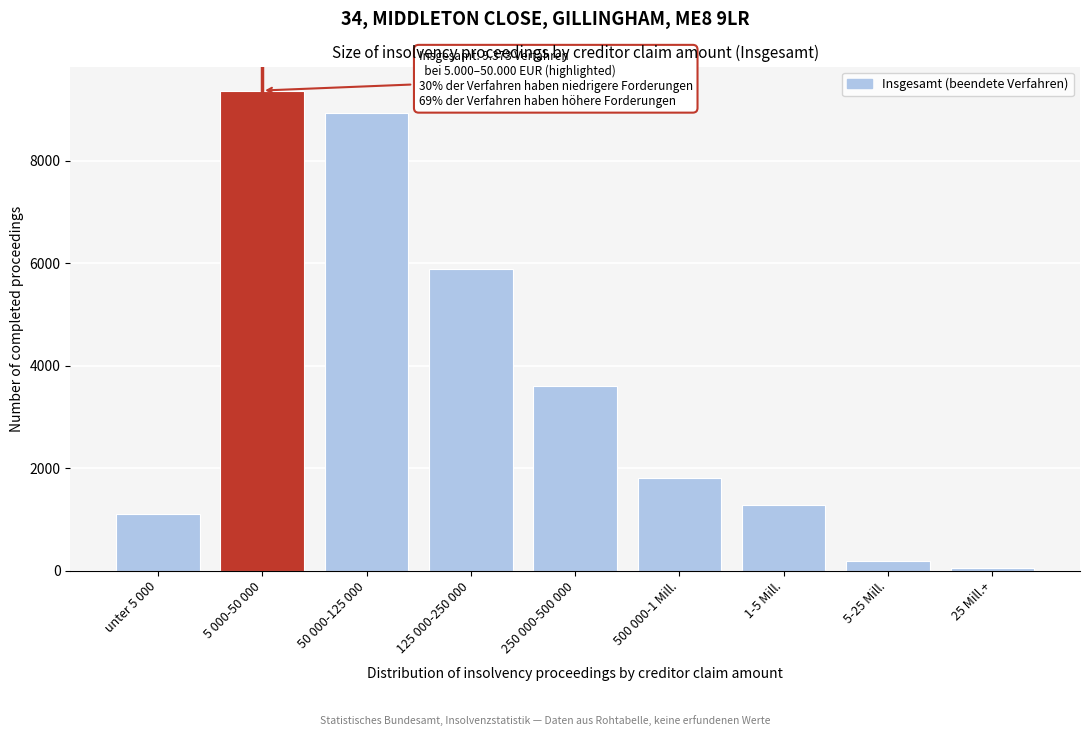

Reading left to right, transcribe all the data shown in this chart.

unter 5 000=1110	5 000-50 000=9373	50 000-125 000=8934	125 000-250 000=5881	250 000-500 000=3596	500 000-1 Mill.=1803	1-5 Mill.=1275	5-25 Mill.=186	25 Mill.+=48